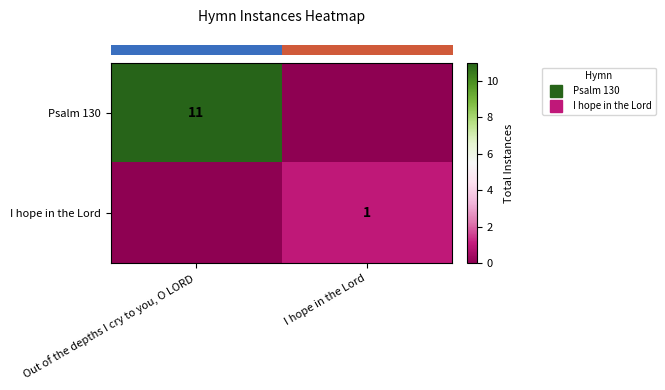

Rank the categories by row_1 value from lowest to highest.

Out of the depths I cry to you, O LORD, I hope in the Lord